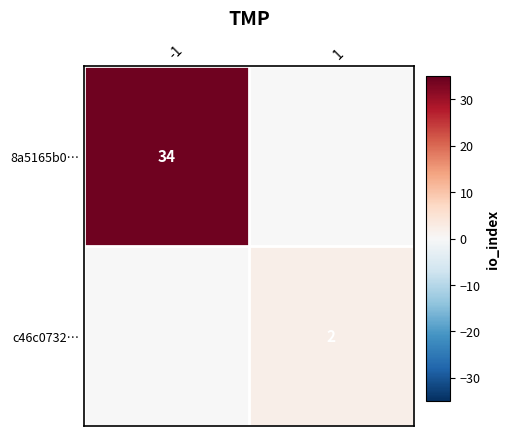

True or false: c46c0732… has a value of 3 at 1.

False